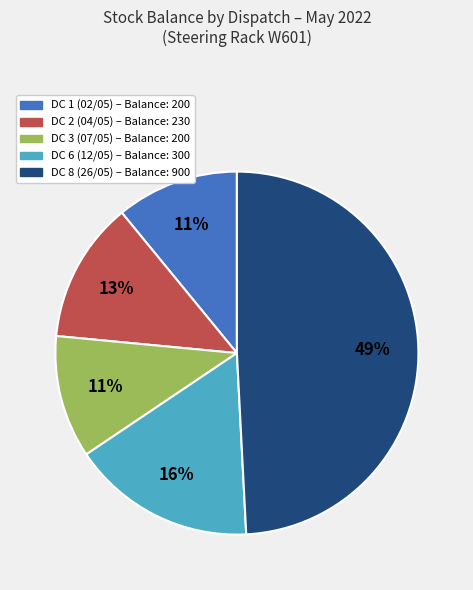

To the nearest percent, what is the average slice percentage?

20%